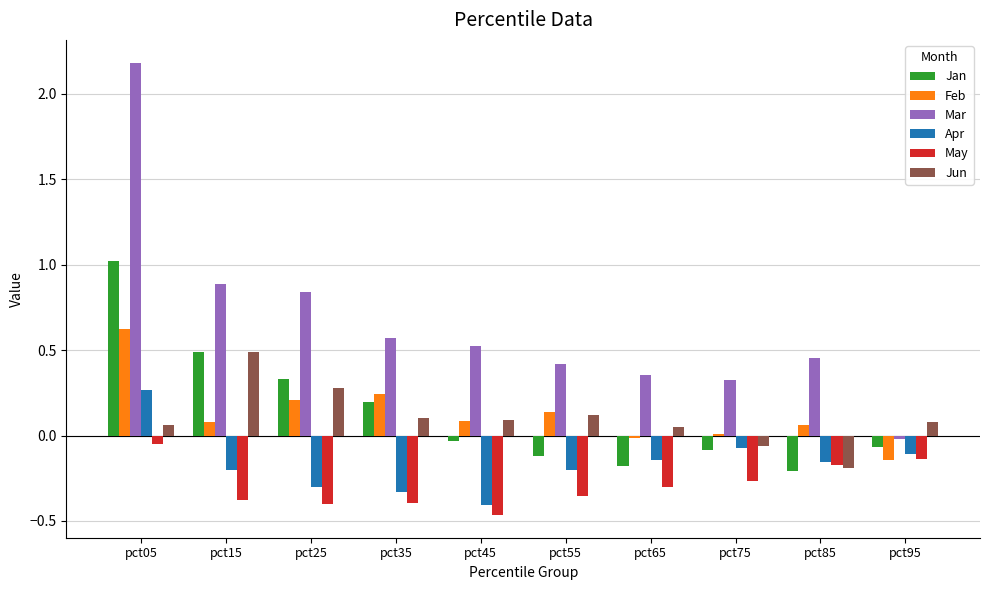

Which series has the largest range (max minus min)?

Mar